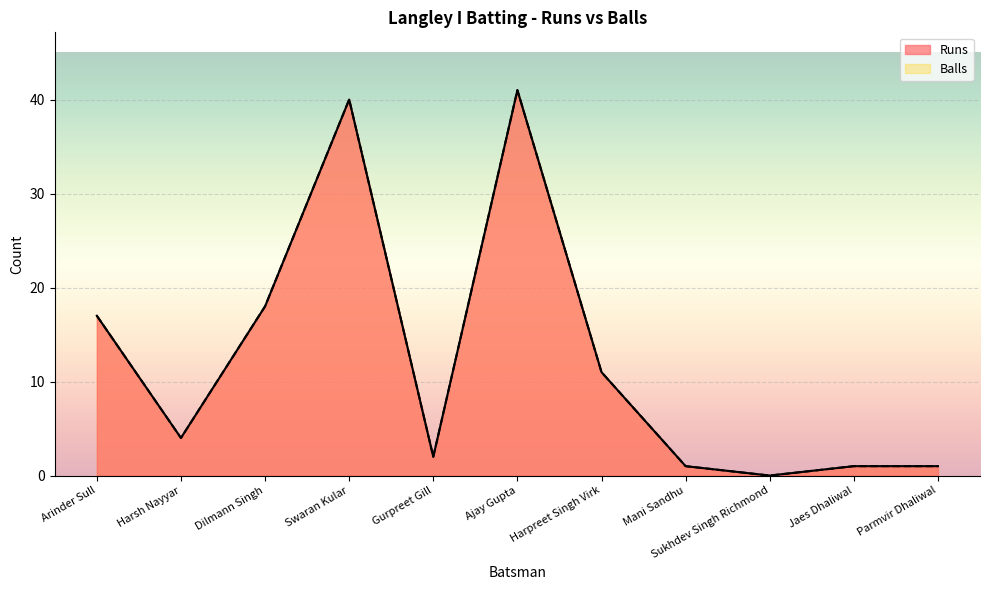

What is the approximate value of Runs at Harsh Nayyar?

4